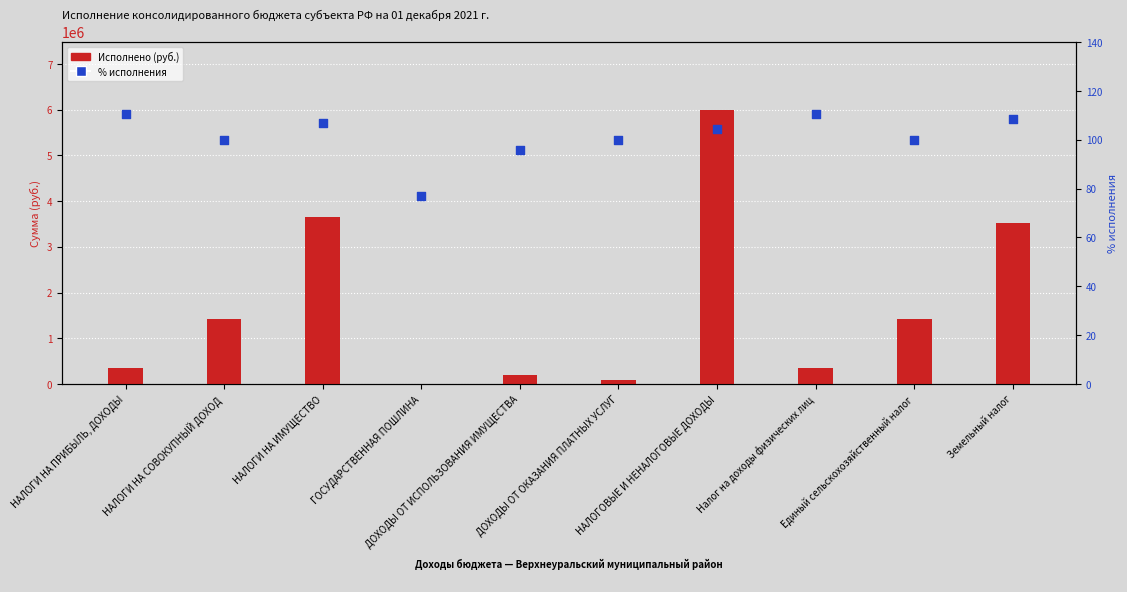

Which series contains the lowest Y value?

% исполнения